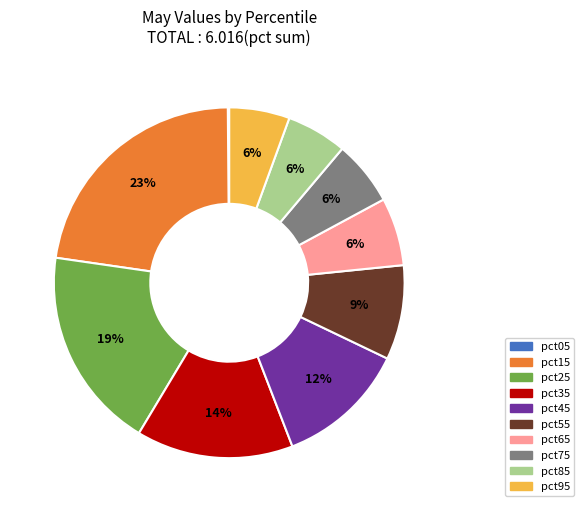

Which category has the biggest portion of the pie?

pct15